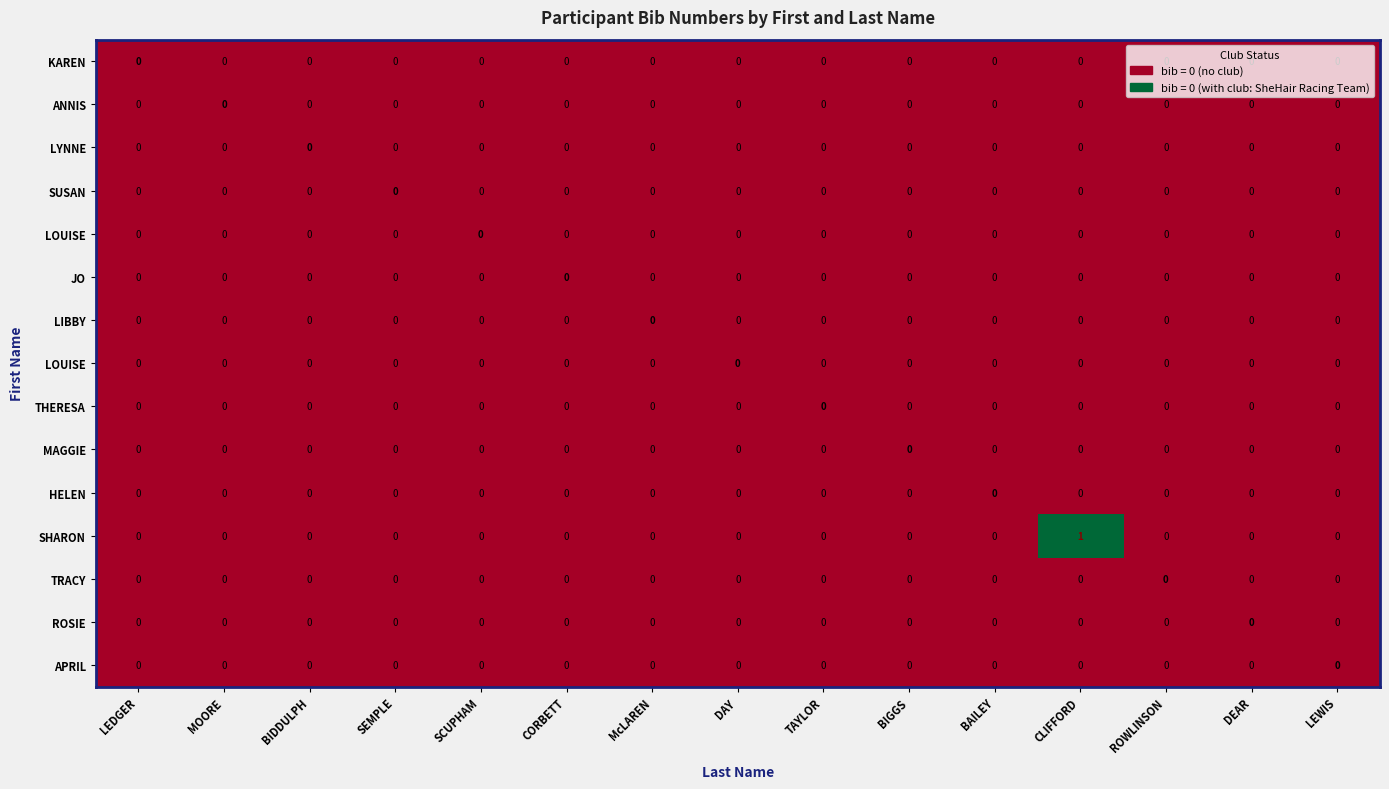

At which category does the chart reach its peak across all series?

CLIFFORD